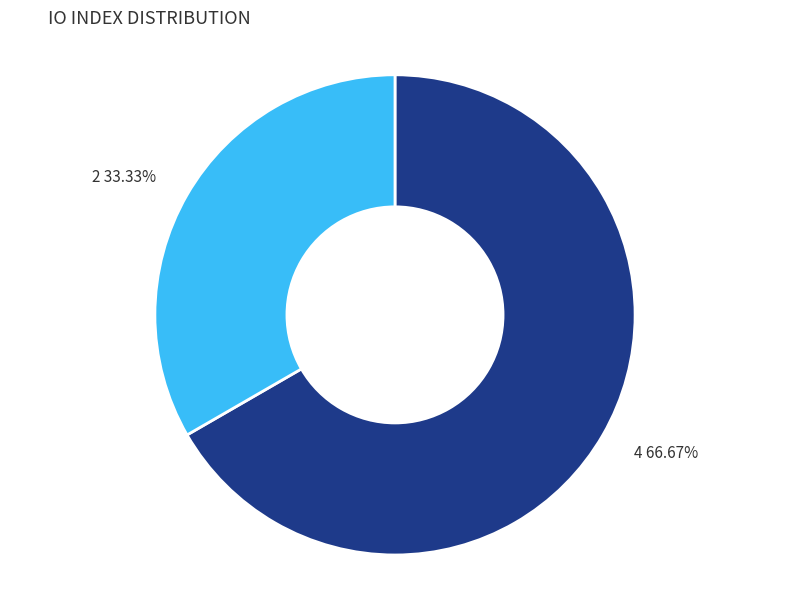

What percentage is the 2 slice, to the nearest percent?

33%